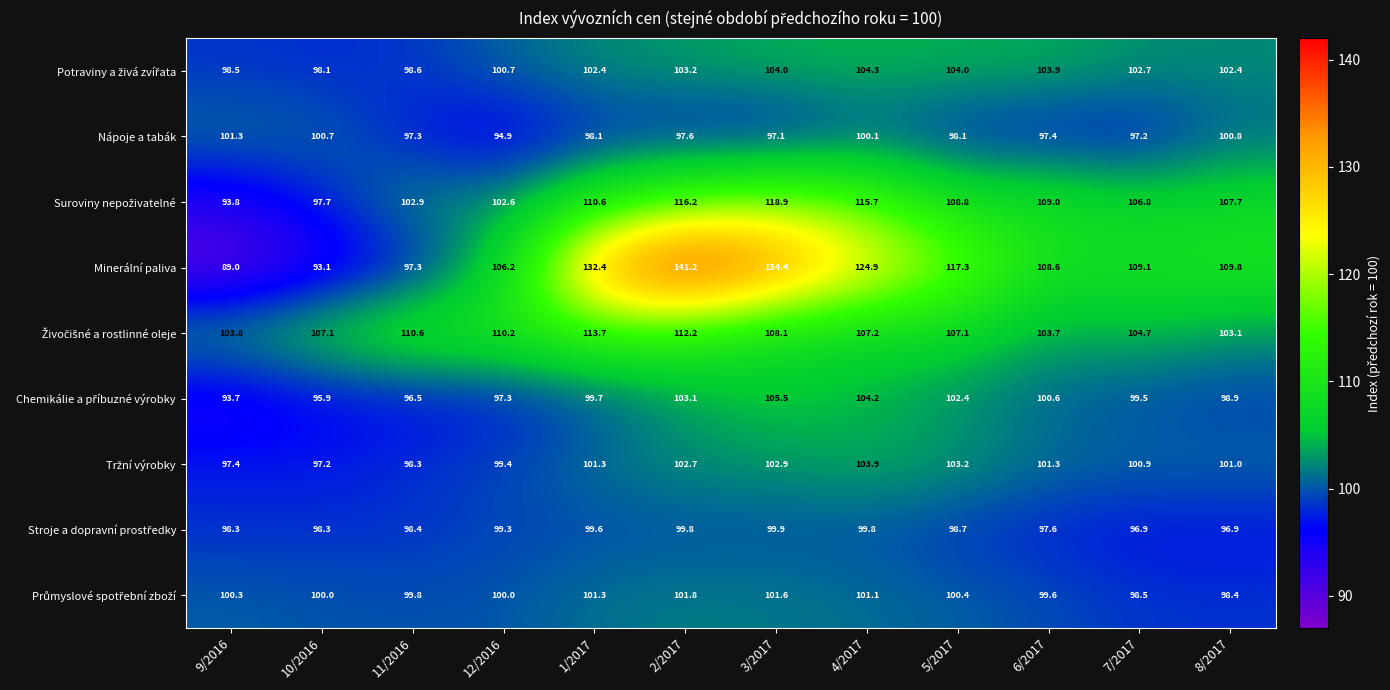

Count the number of data series in this chart.

9